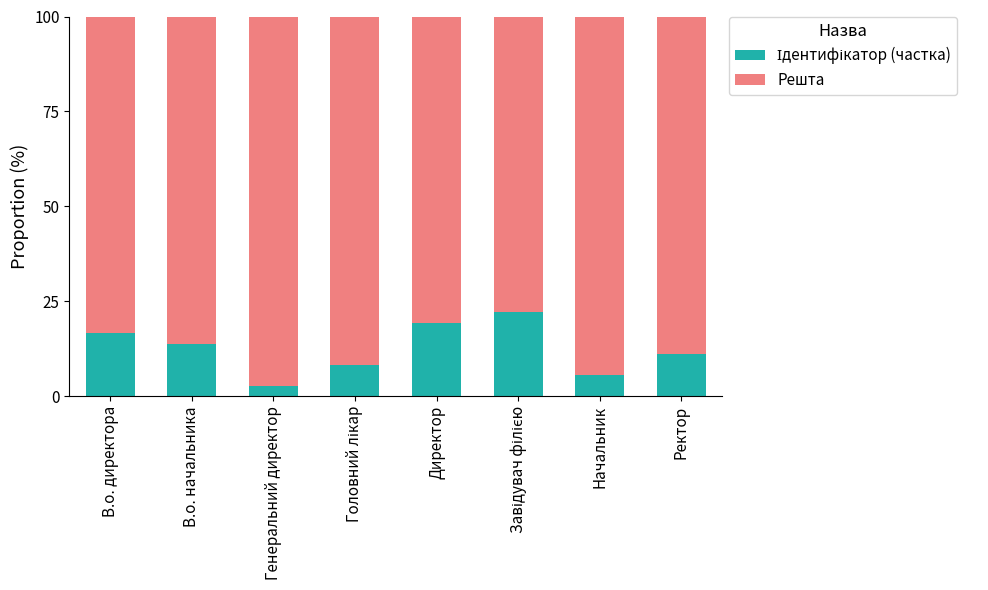

What is the total value across all series at Начальник?

100.0